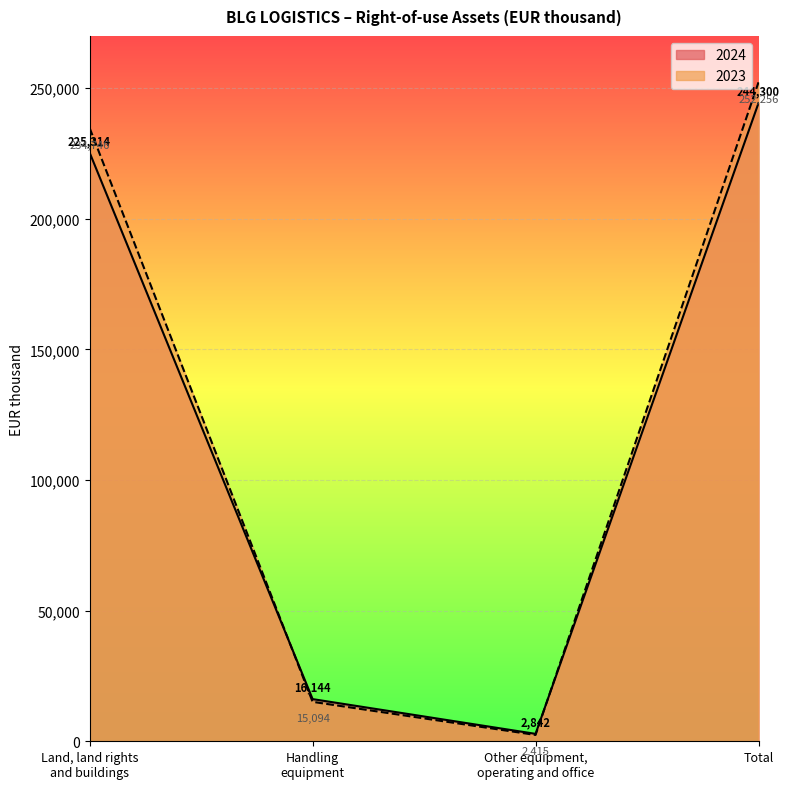

What is the difference between the maximum and minimum values in the 2023 series?

249841